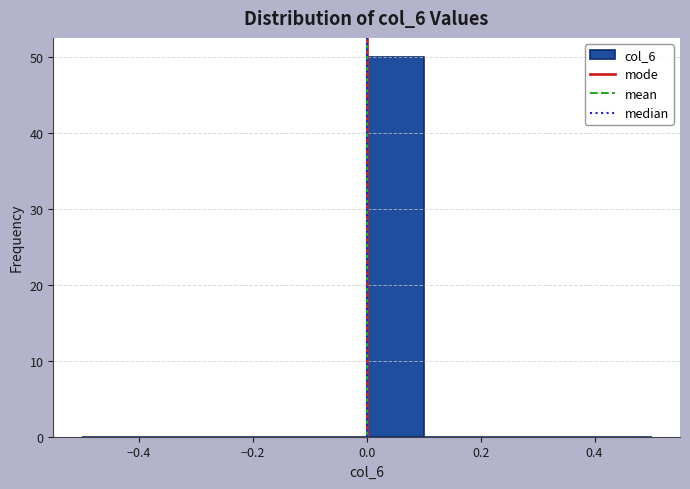

Over which range of the x-axis is the bar tallest?

0.0 to 0.1